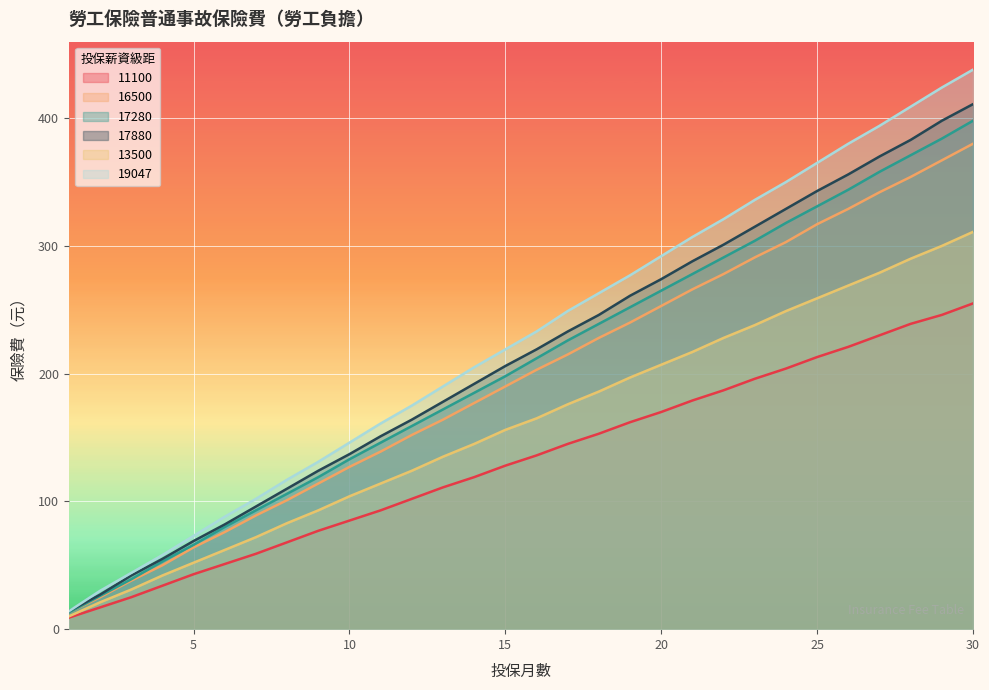

What is the maximum value shown in the chart?

438